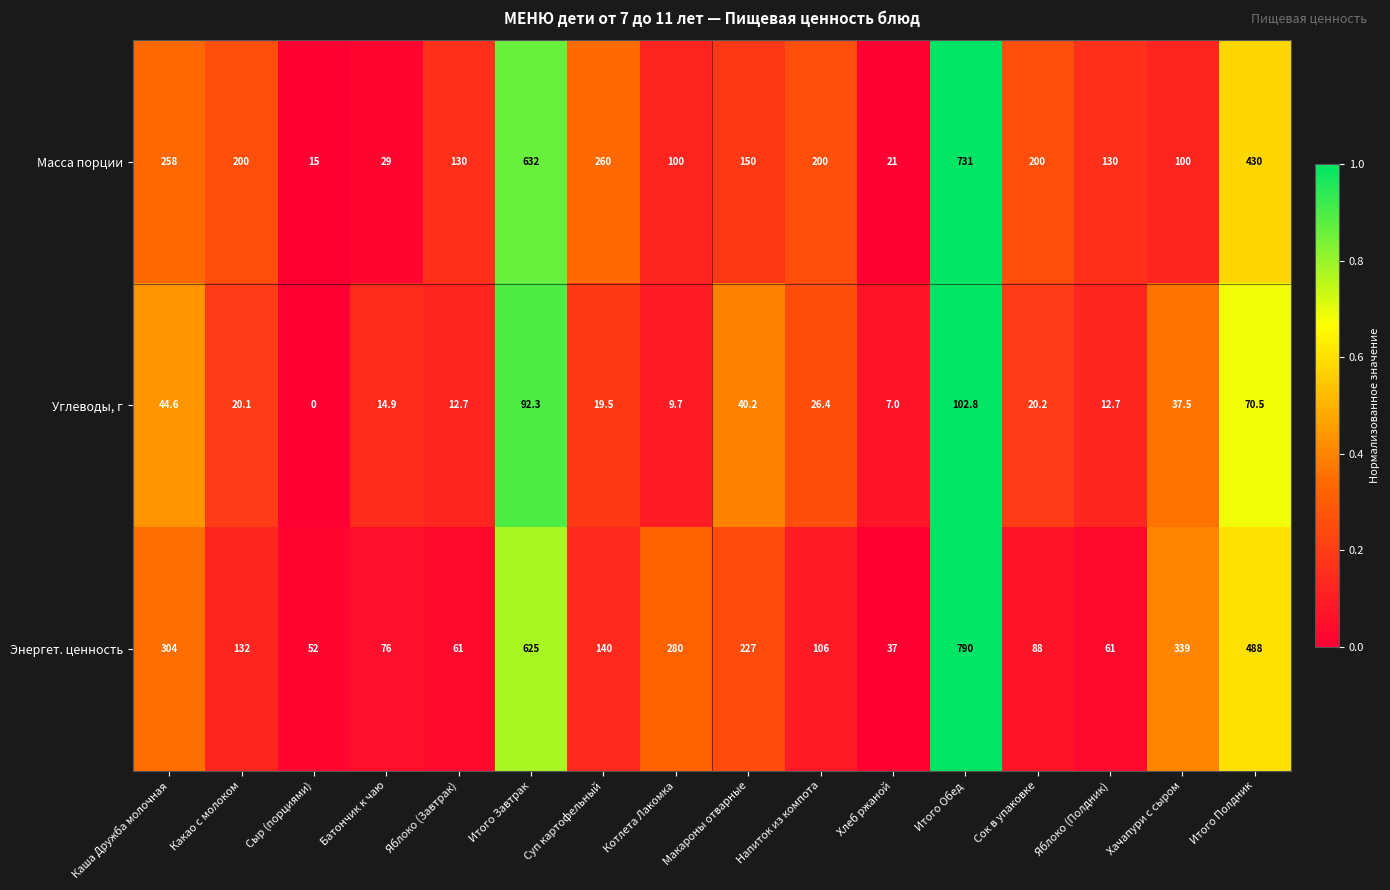

Read the Углеводы, г value at Макароны отварные.

40.2